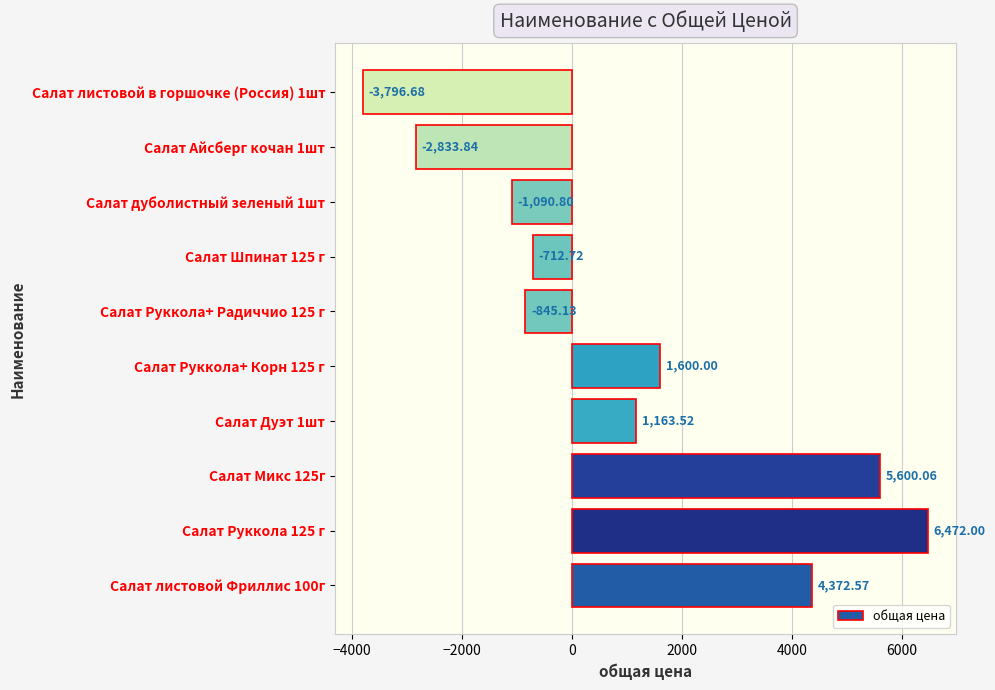

Rank the categories by value from lowest to highest.

Салат листовой в горшочке (Россия) 1шт, Салат Айсберг кочан 1шт, Салат дуболистный зеленый 1шт, Салат Руккола+ Радиччио 125 г, Салат Шпинат 125 г, Салат Дуэт 1шт, Салат Руккола+ Корн 125 г, Салат листовой Фриллис 100г, Салат Микс 125г, Салат Руккола 125 г